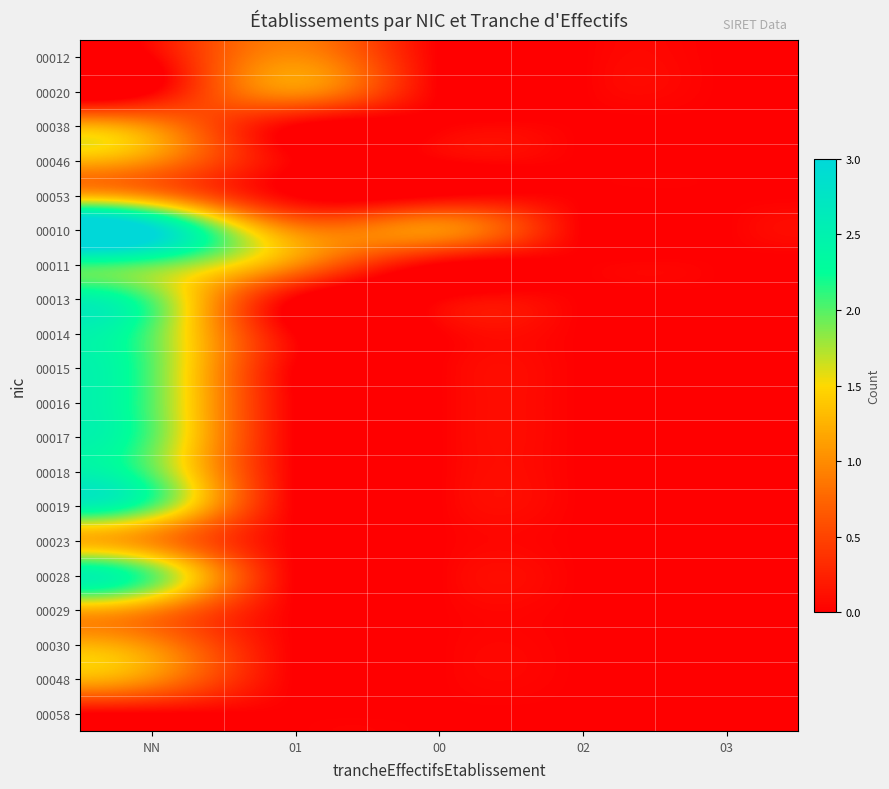

Which has a higher value, NN or 01?

01